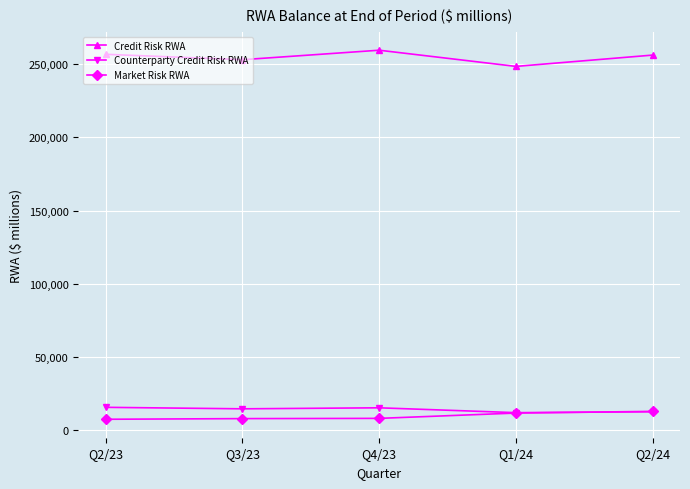

What is the lowest value of the Counterparty Credit Risk RWA series?

11912